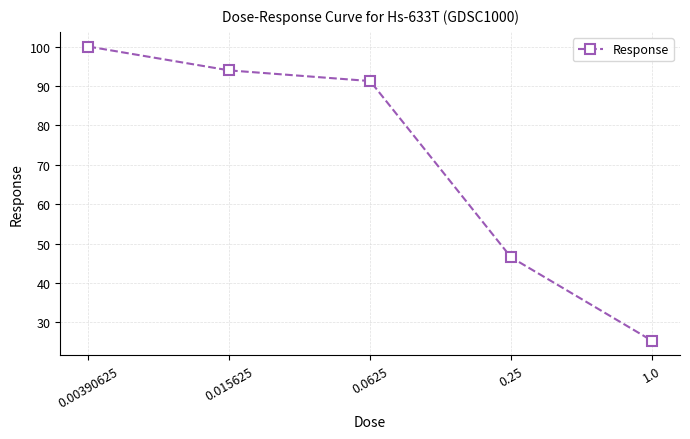

True or false: the data shows 91.3 at 0.0625.

True